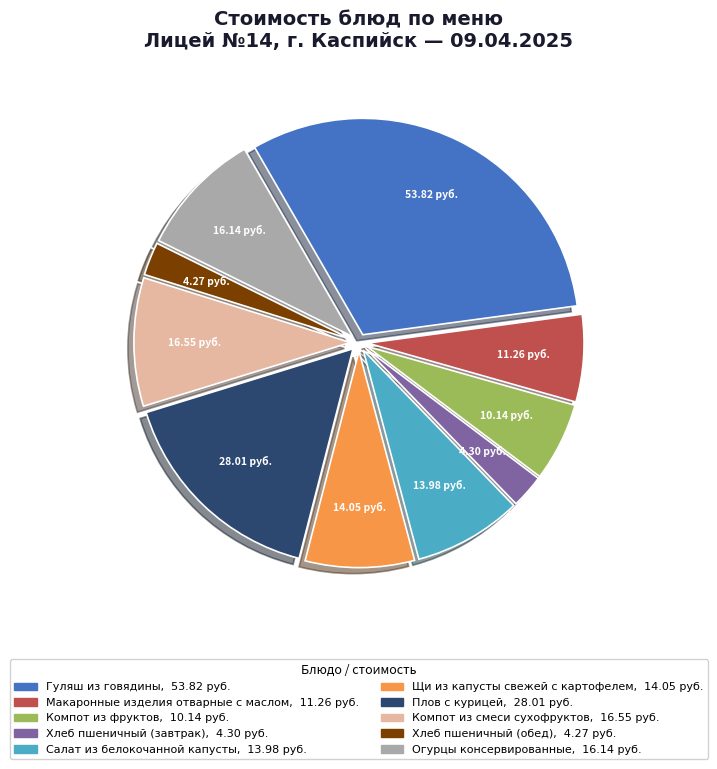

Approximately how many times larger is the value at Гуляш из говядины compared to Щи из капусты свежей с картофелем?

3.8